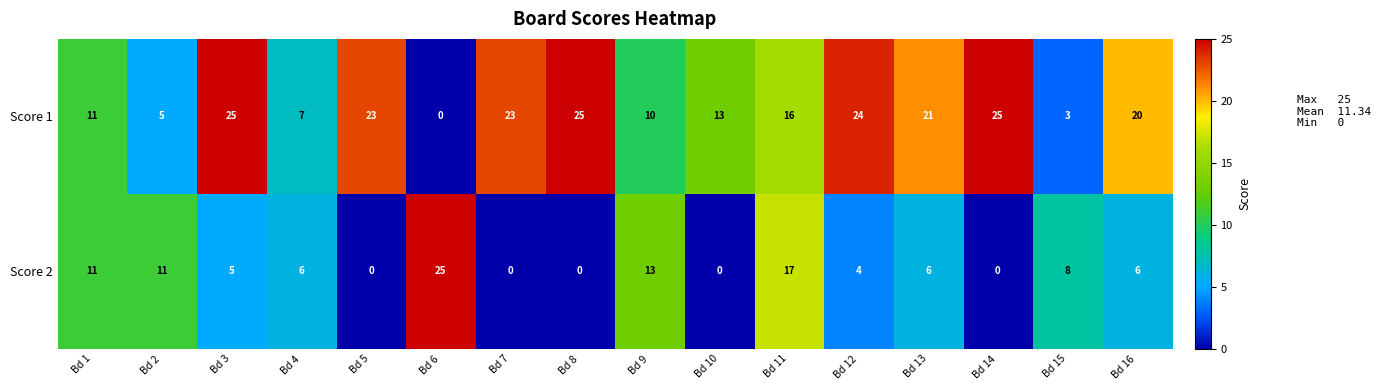

What is the sum of the Score 2 values at Bd 13 and Bd 1?

17